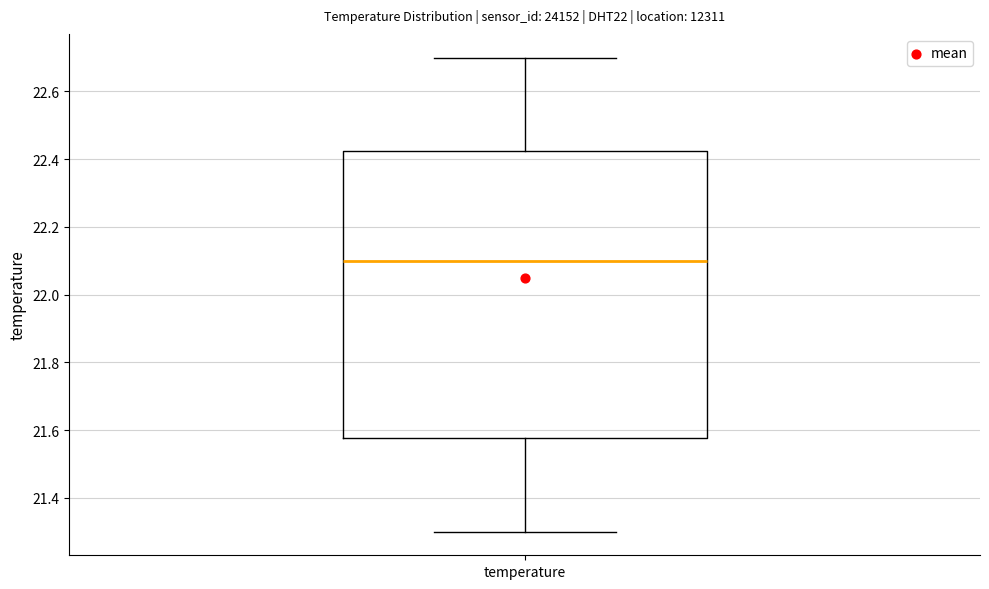

Transcribe this box plot: give where the median line is, the range the box spans, and where the two whiskers end, as read against the y-axis. The values are not printed on the chart, so give them approximately, as read against the axis.

median 22.10, box 21.58 to 22.42, whiskers 21.30 to 22.70